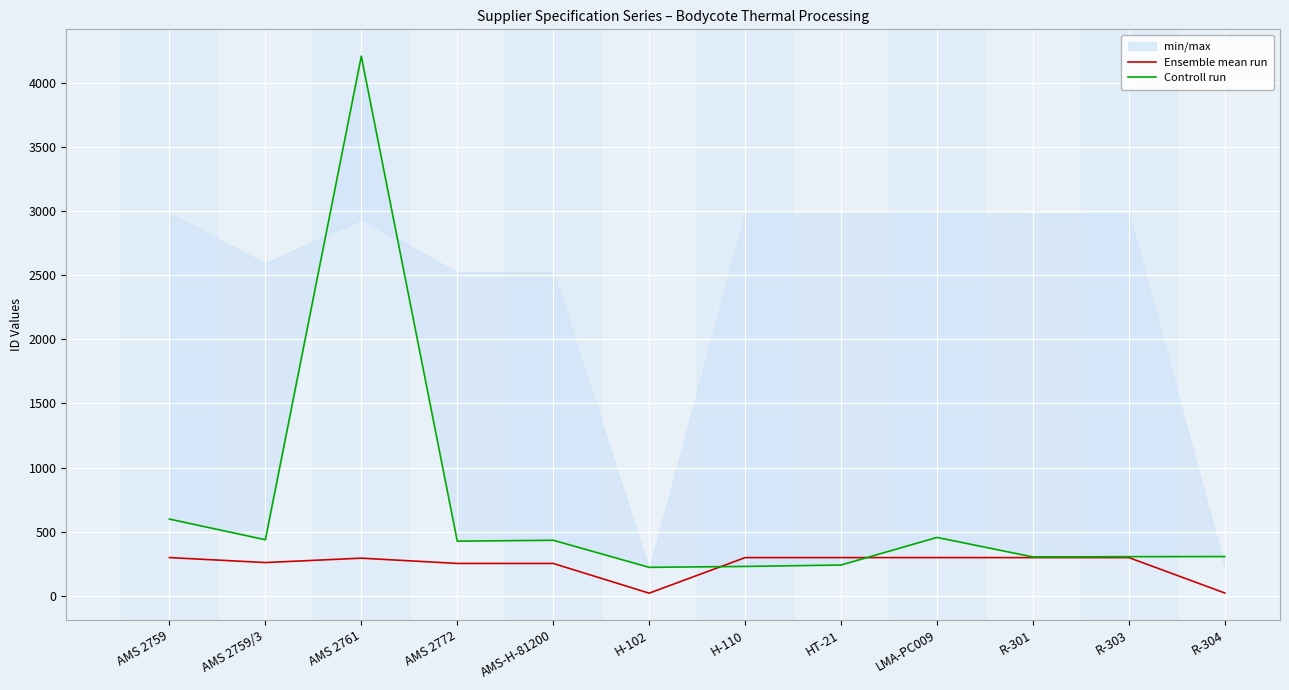

How many data points in Ensemble mean run are less than 297?

6